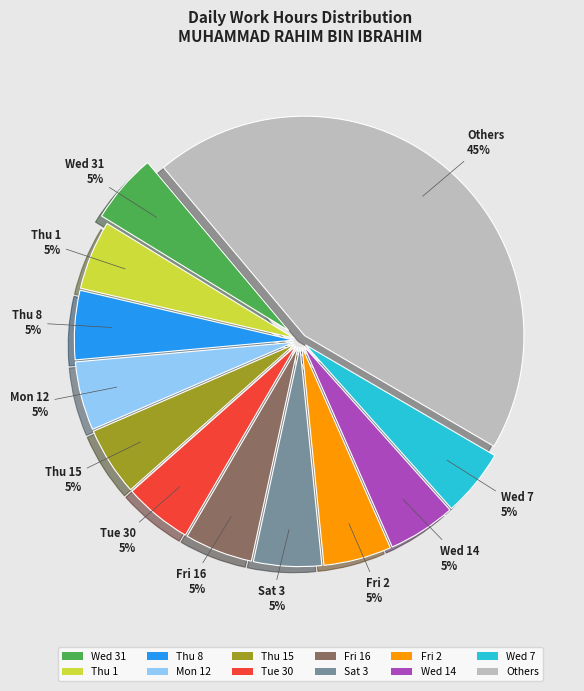

Is there a majority slice in this chart?

No